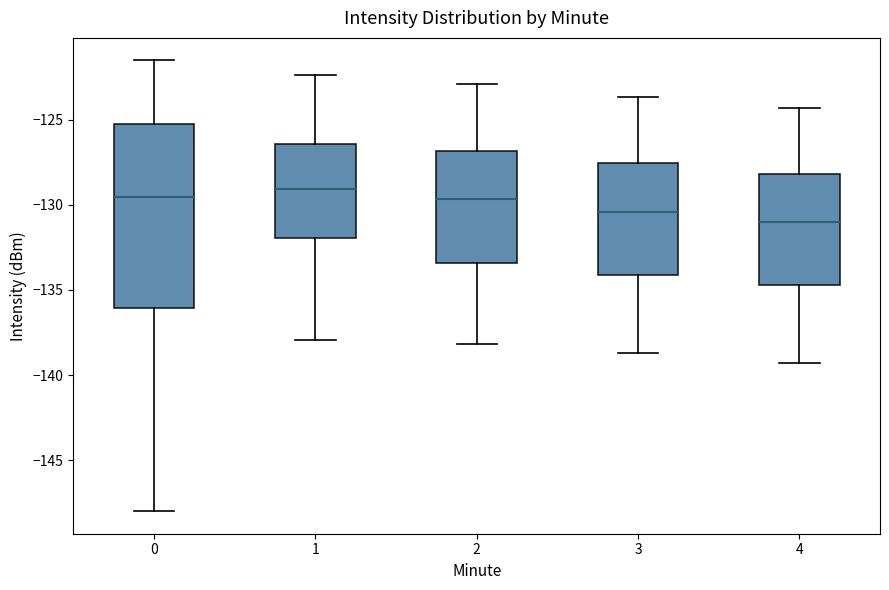

Which box is the tallest, from its lower edge to its upper edge?

0